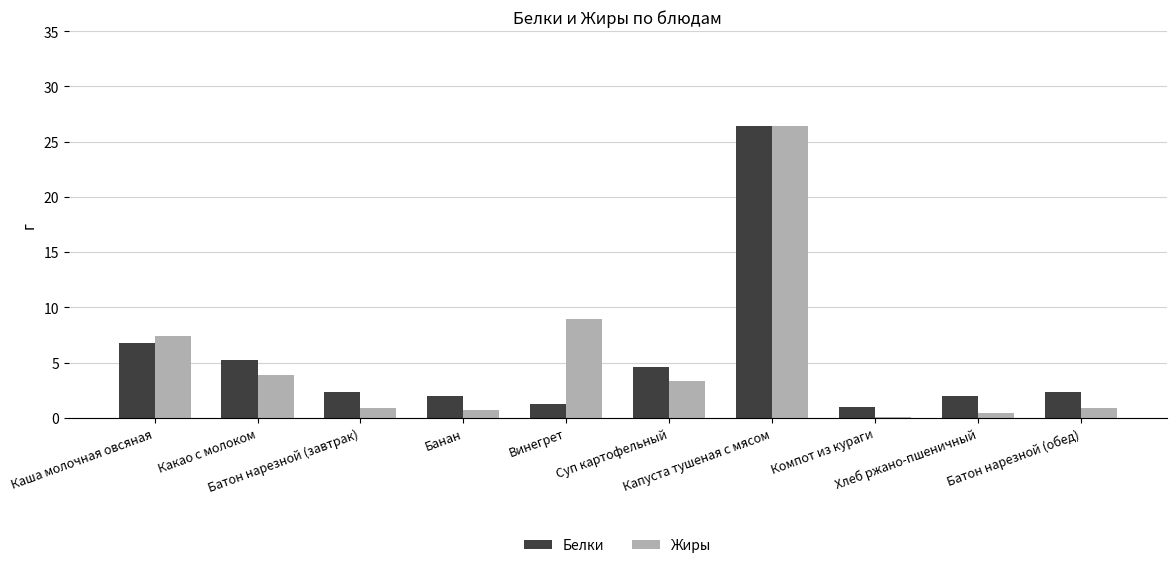

At which label does Жиры reach its peak?

Капуста тушеная с мясом